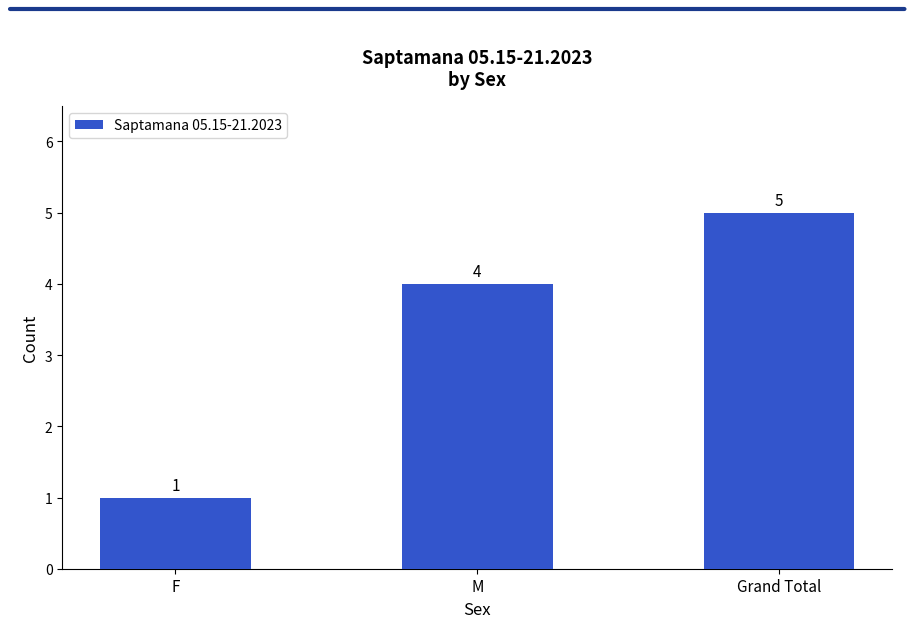

At which label is the value closest to 3?

M